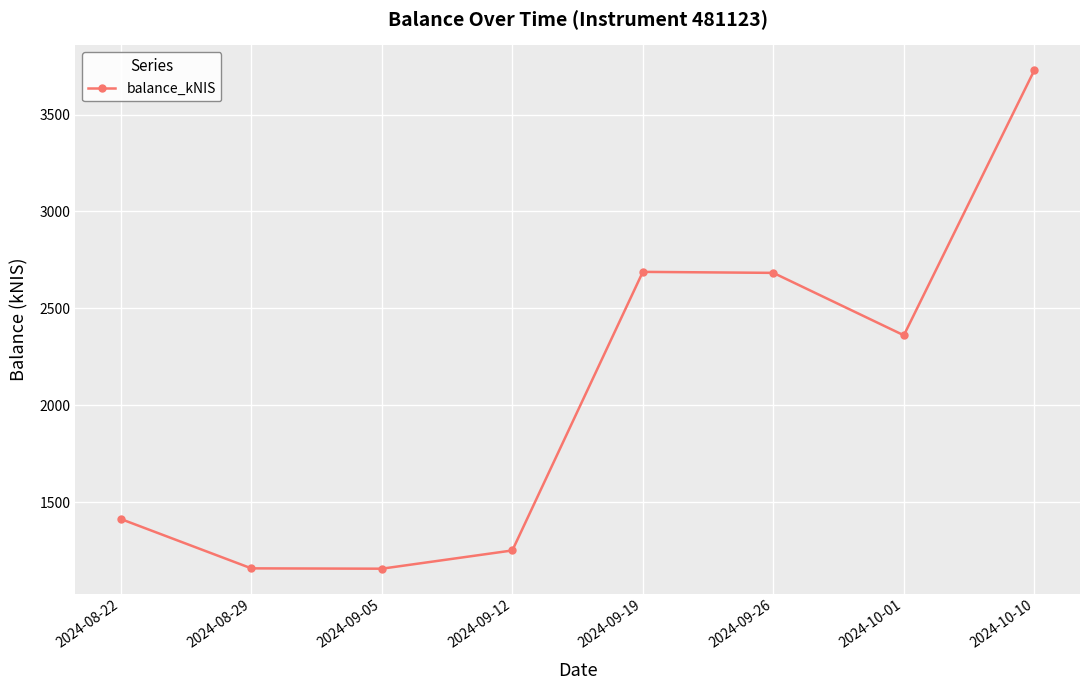

Which has a higher value, 2024-09-26 or 2024-10-01?

2024-09-26